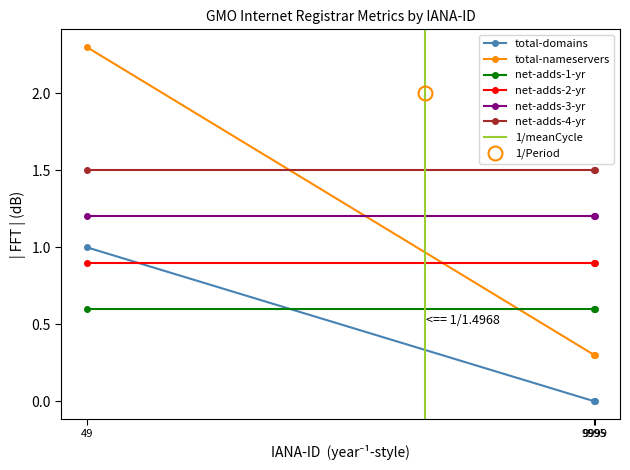

What is the value of the net-adds-1-yr point at the 3rd from the left?

0.6